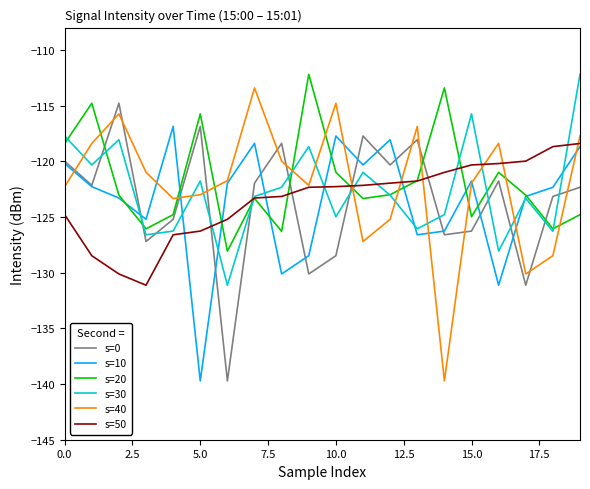

After their last crossing, which series has the higher values: s=30 or s=0?

s=30